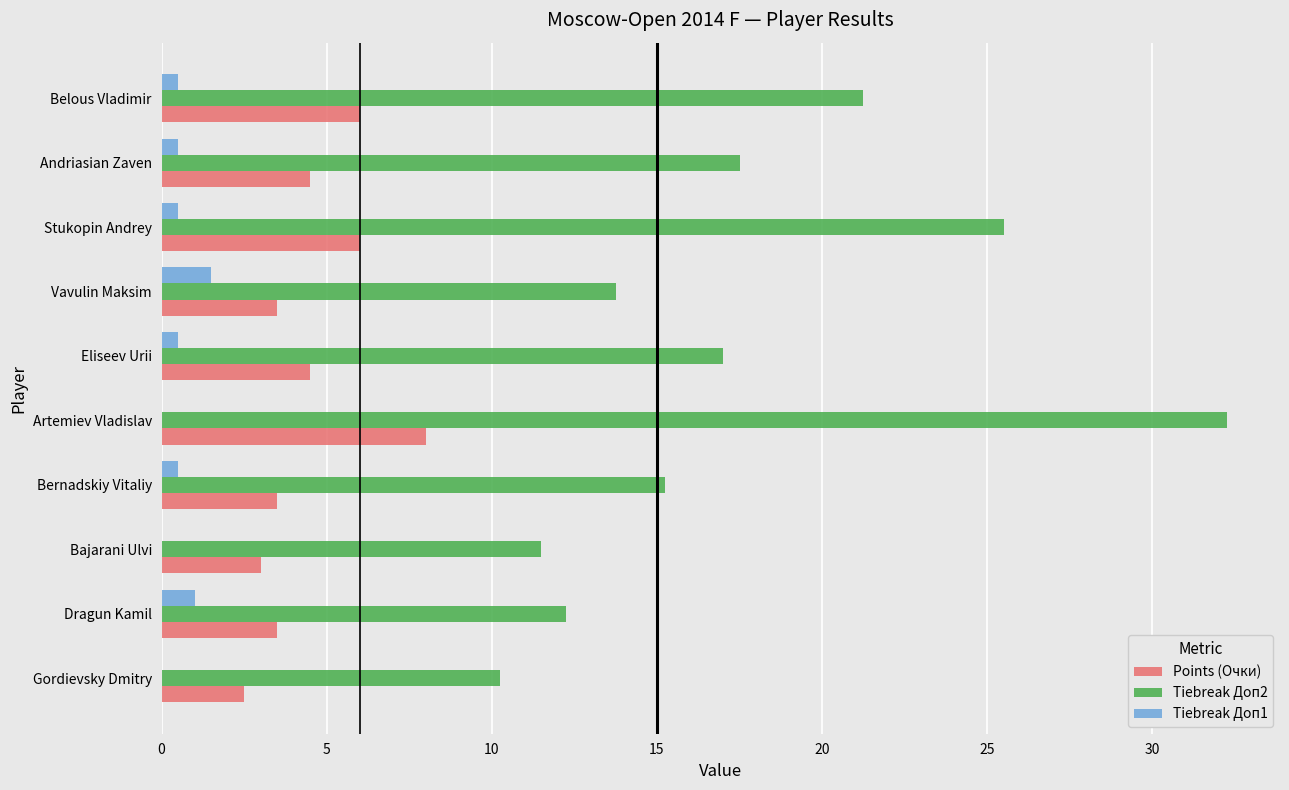

Is the value of Tiebreak Доп1 at Eliseev Urii greater than the value of Points (Очки) at Bajarani Ulvi?

No